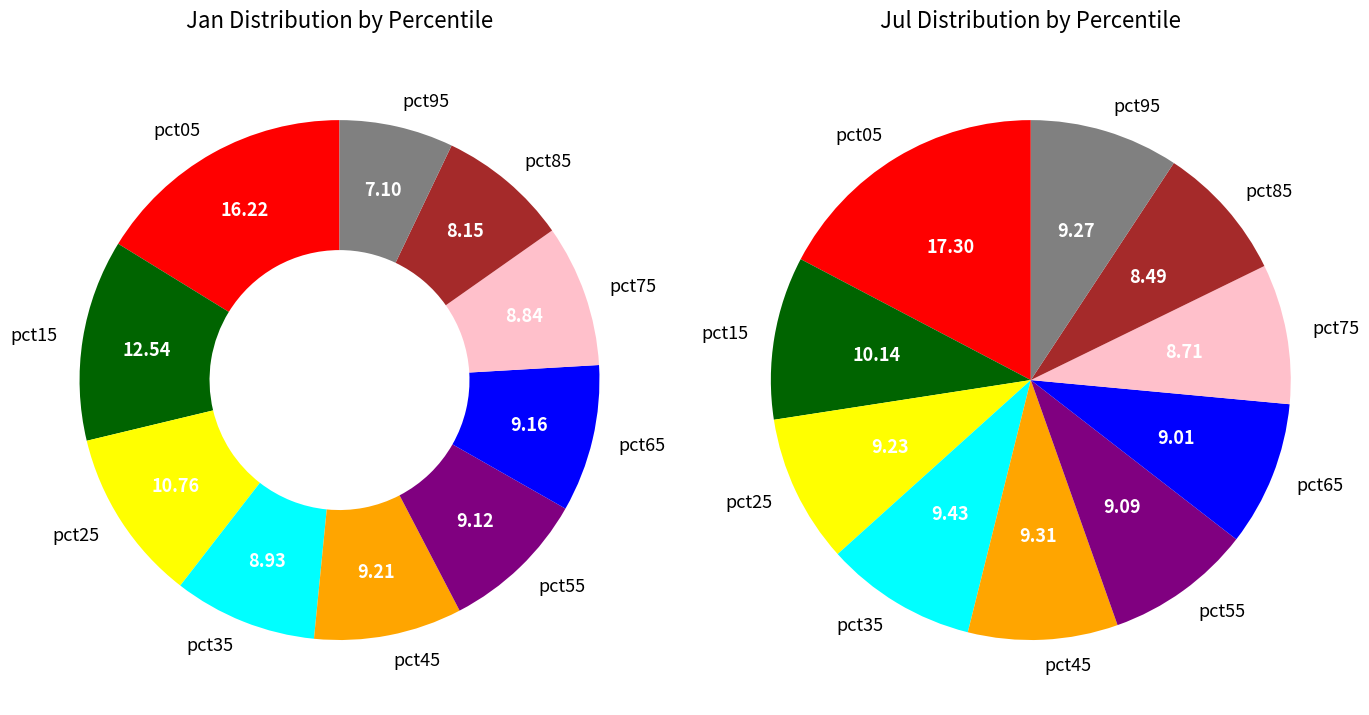

How many slices are in this pie chart?

10